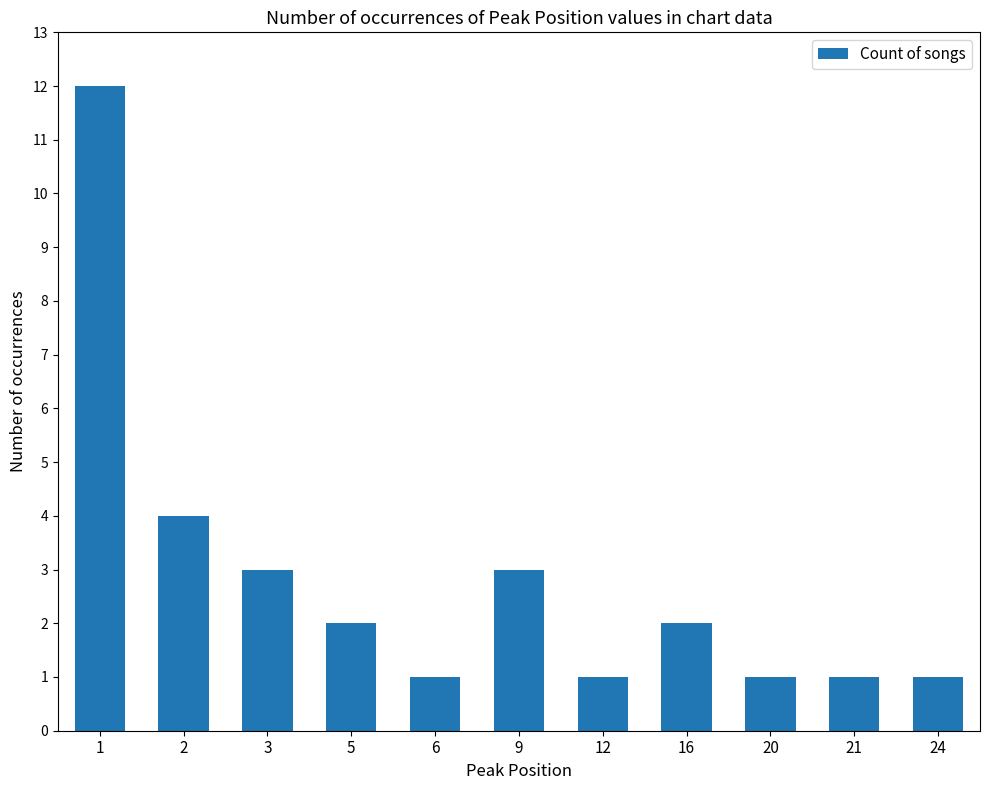

What is the change in value from 1 to 2?

-8